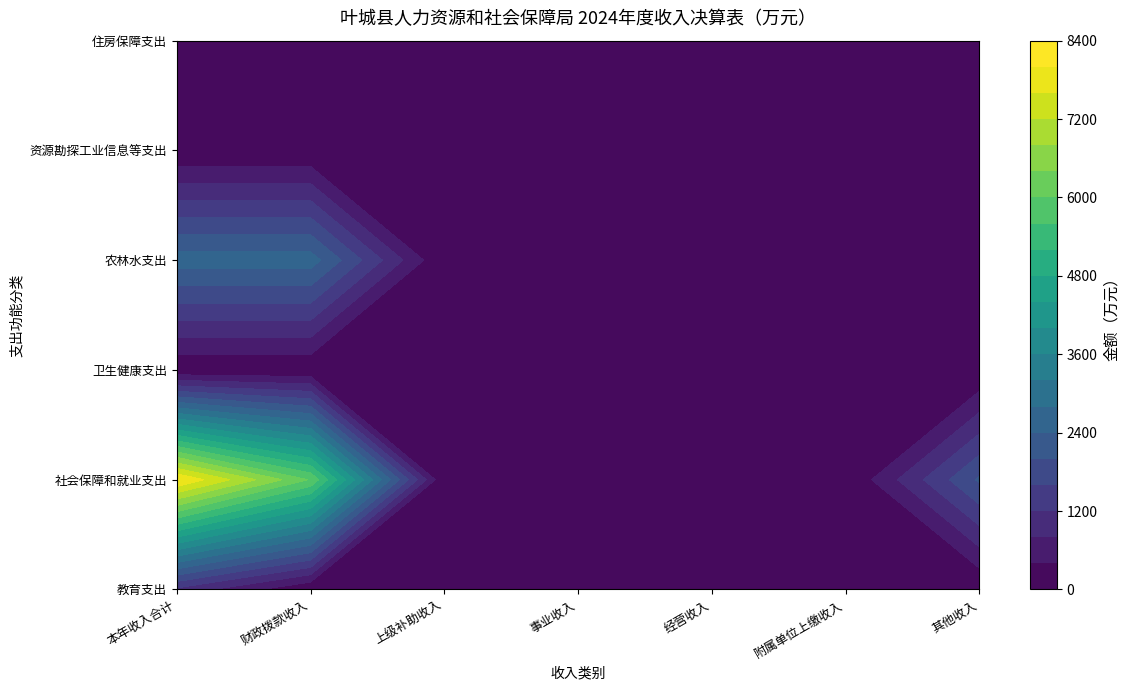

At which category is the sum across all series the highest?

本年收入合计